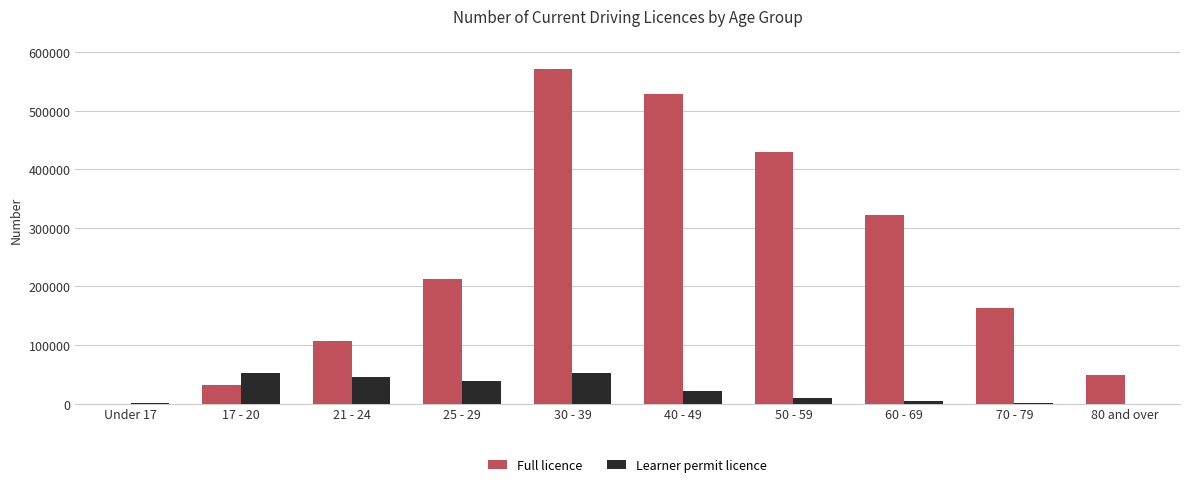

What is the approximate value of Full licence at 21 - 24?

106965